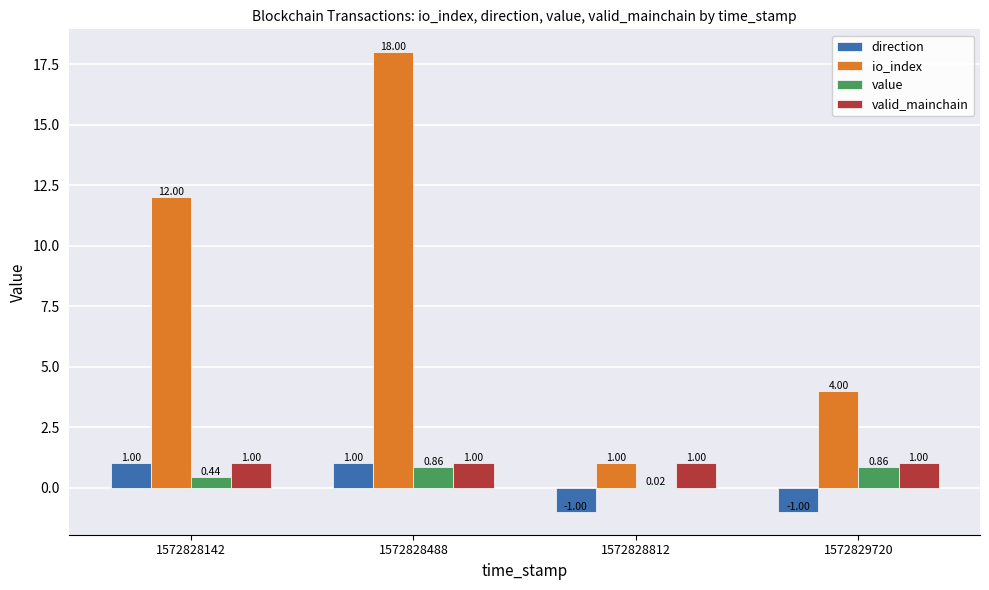

What is the total value across all series at 1572828142?

14.4